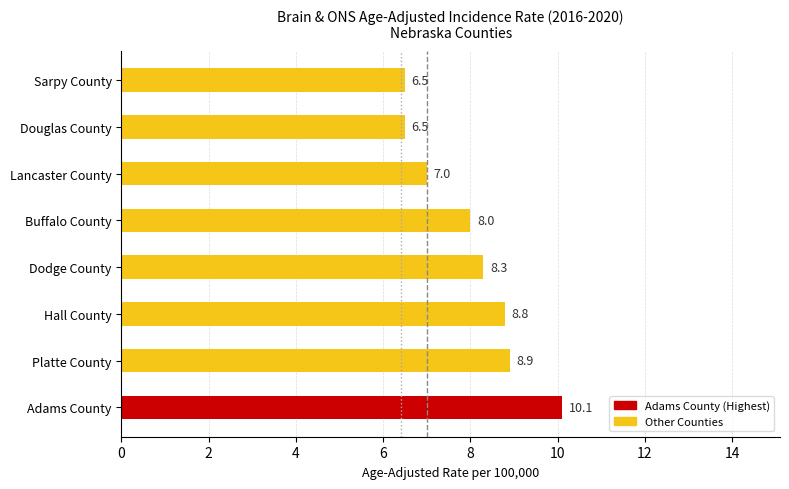

Which label corresponds to the largest value in the chart?

Adams County